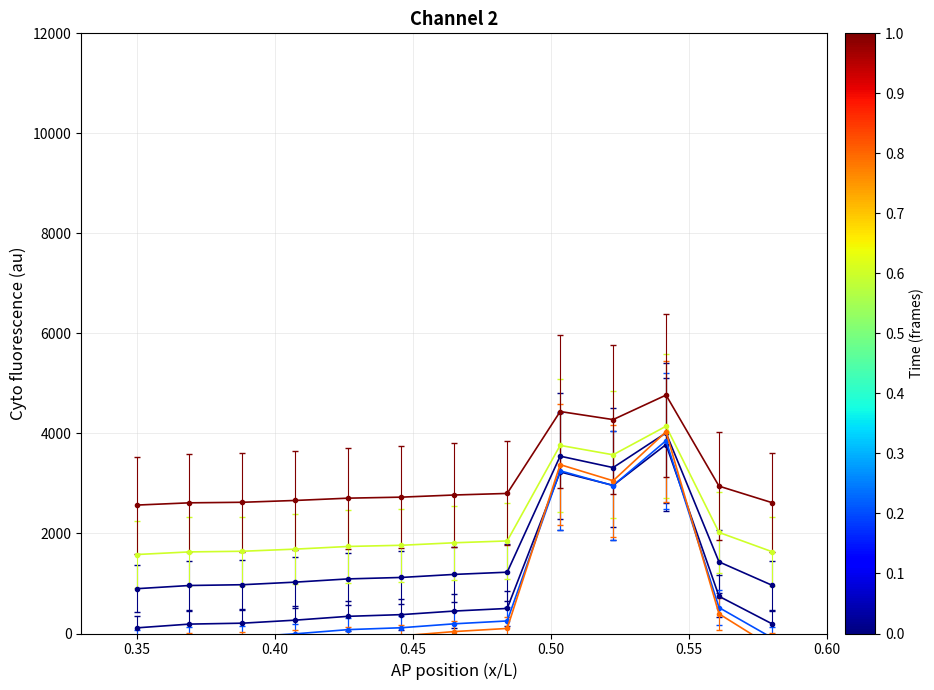

Does the chart display data point markers on the line(s)?

Yes